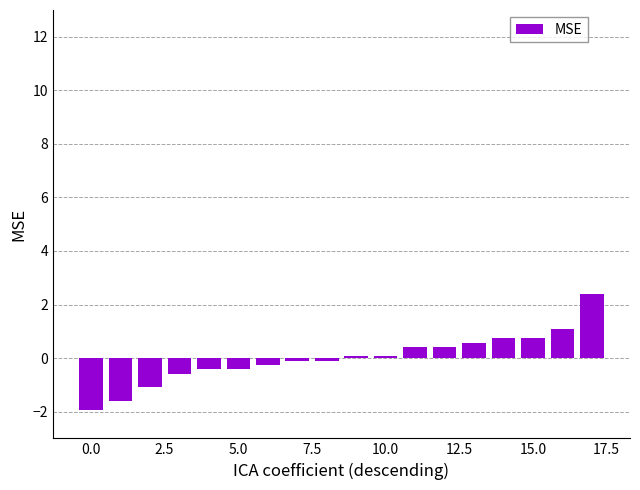

How many bars are there in total?

18